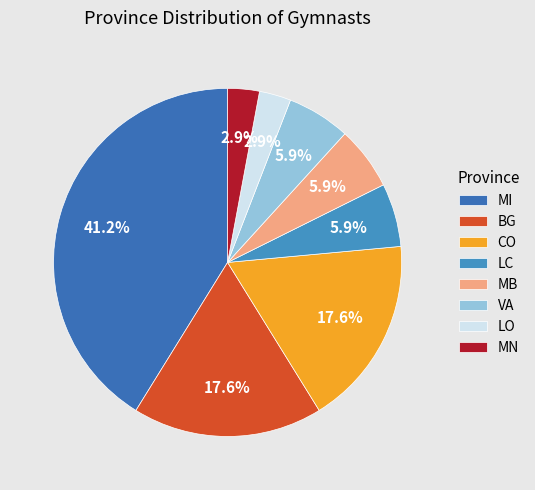

The BG slice represents 3% of the pie. True or false?

False